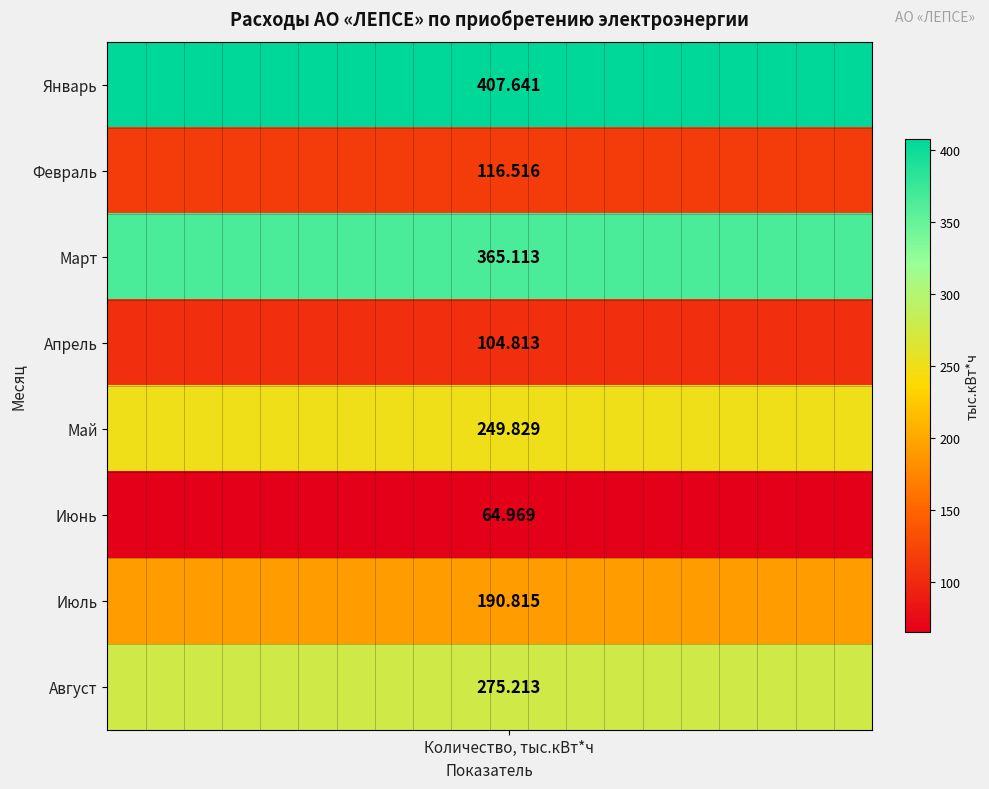

What is the total value across all series at 6?

1774.9